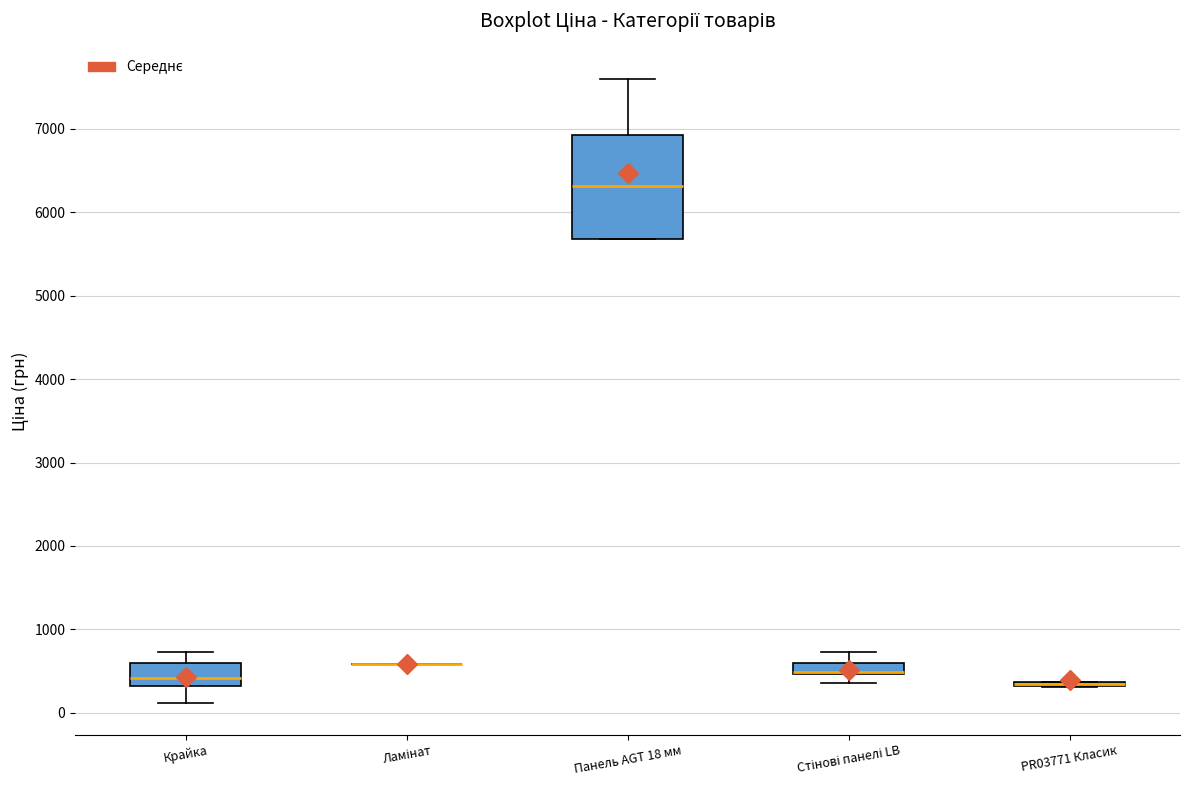

Which box is the tallest, from its lower edge to its upper edge?

Панель AGT 18 мм